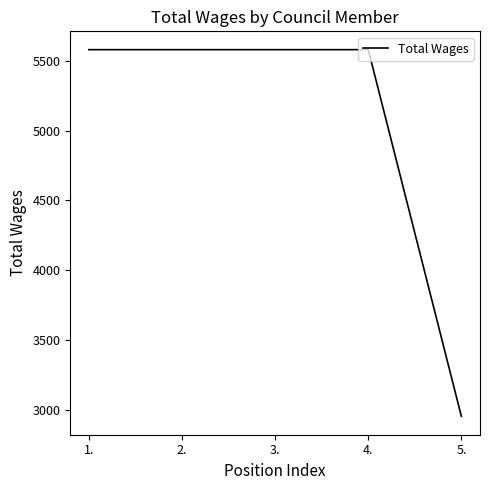

What is the greatest value displayed?

5580